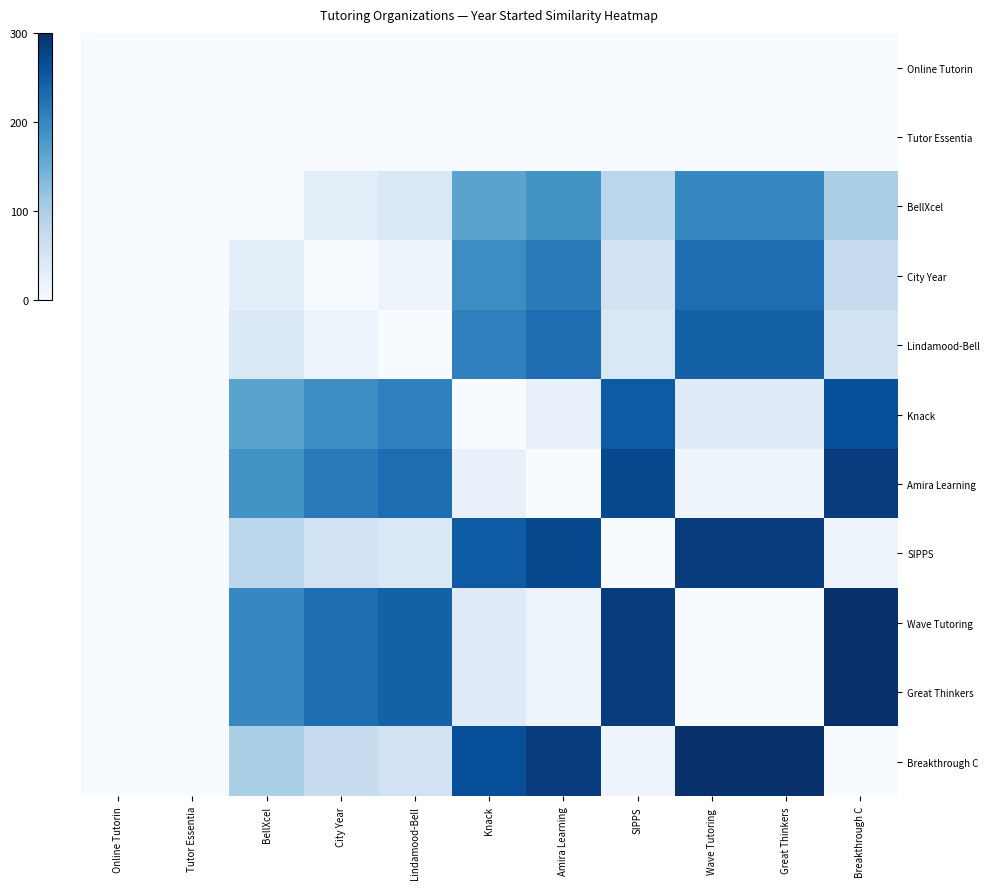

At SIPPS, list the series in order from smallest to largest.

Online Tutorin, Tutor Essentia, SIPPS, Breakthrough C, Lindamood-Bell, City Year, BellXcel, Knack, Amira Learning, Wave Tutoring, Great Thinkers